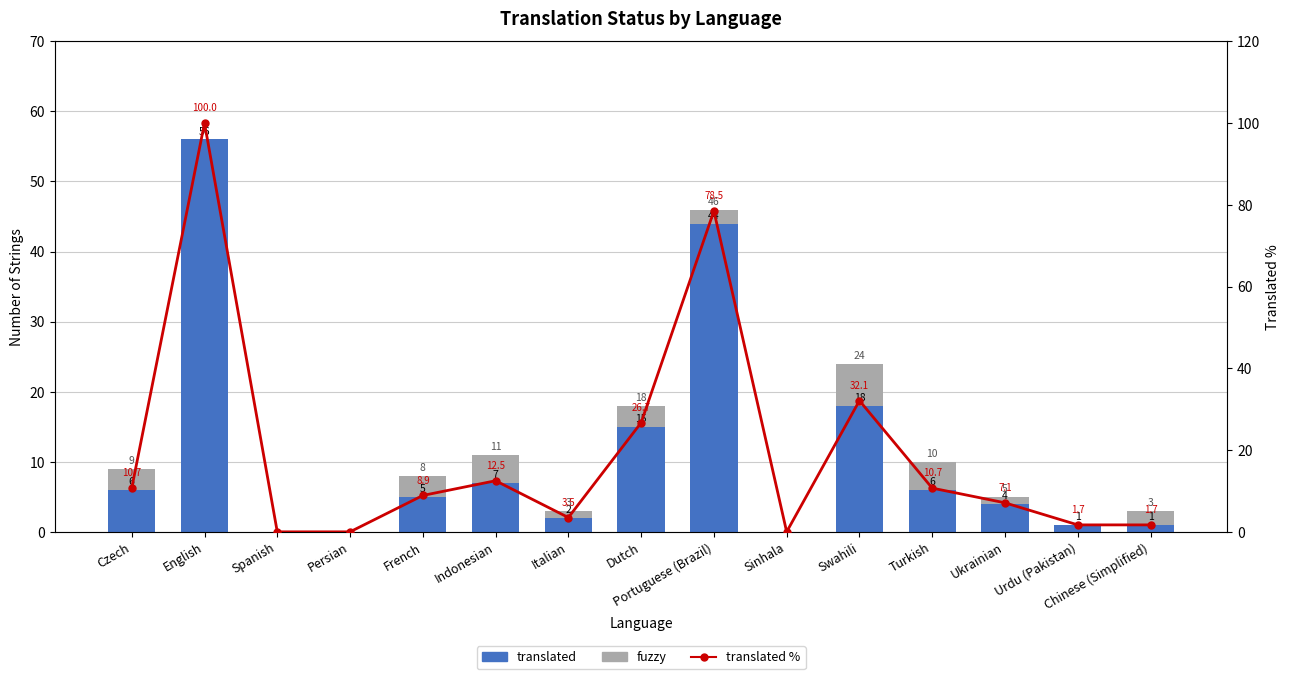

Reading left to right, list all the values displayed in this chart.

translated: Czech=6.0	English=56.0	Spanish=0.0	Persian=0.0	French=5.0	Indonesian=7.0	Italian=2.0	Dutch=15.0	Portuguese (Brazil)=44.0	Sinhala=0.0	Swahili=18.0	Turkish=6.0	Ukrainian=4.0	Urdu (Pakistan)=1.0	Chinese (Simplified)=1.0
fuzzy: Czech=3.0	English=0.0	Spanish=0.0	Persian=0.0	French=3.0	Indonesian=4.0	Italian=1.0	Dutch=3.0	Portuguese (Brazil)=2.0	Sinhala=0.0	Swahili=6.0	Turkish=4.0	Ukrainian=1.0	Urdu (Pakistan)=0.0	Chinese (Simplified)=2.0
translated %: Czech=10.7	English=100.0	Spanish=0.0	Persian=0.0	French=8.9	Indonesian=12.5	Italian=3.5	Dutch=26.7	Portuguese (Brazil)=78.5	Sinhala=0.0	Swahili=32.1	Turkish=10.7	Ukrainian=7.1	Urdu (Pakistan)=1.7	Chinese (Simplified)=1.7